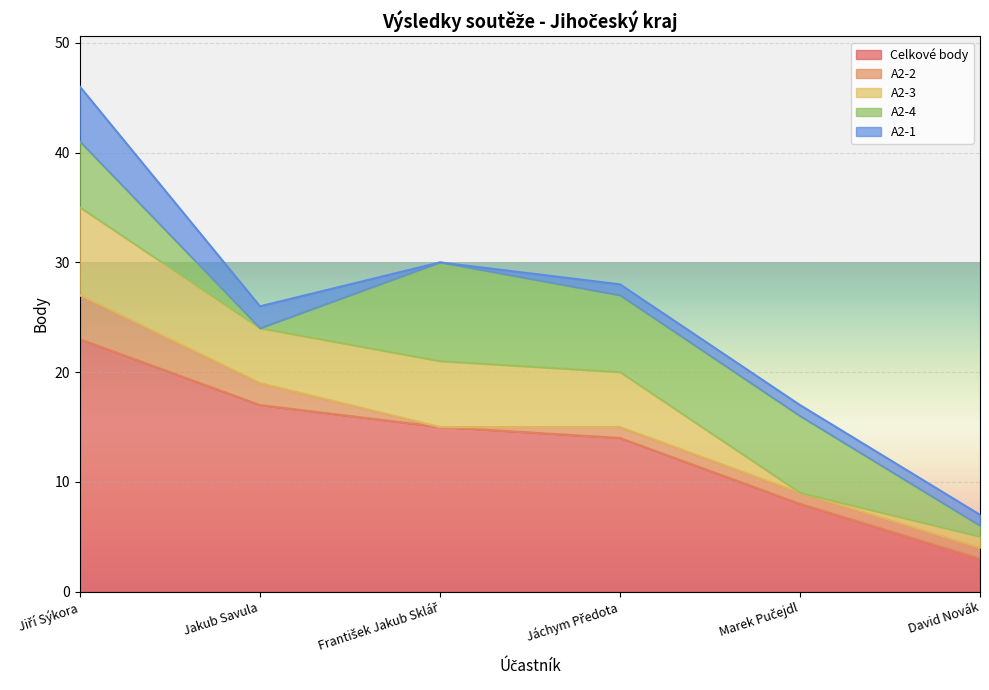

Which category has the lowest value in the A2-1 series?

František Jakub Sklář